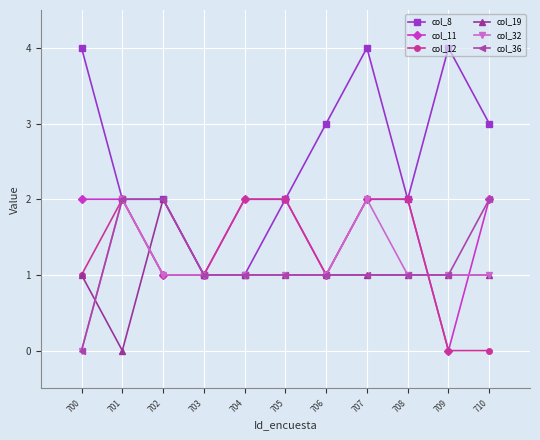

Reading left to right, list all the values displayed in this chart.

col_8: 4	2	2	1	1	2	3	4	2	4	3
col_11: 2	2	1	1	2	2	1	2	2	0	2
col_12: 1	2	1	1	2	2	1	2	2	0	0
col_19: 1	0	2	1	1	1	1	1	1	1	1
col_32: 0	2	1	1	1	1	1	2	1	1	1
col_36: 0	2	2	1	1	1	1	1	1	1	2